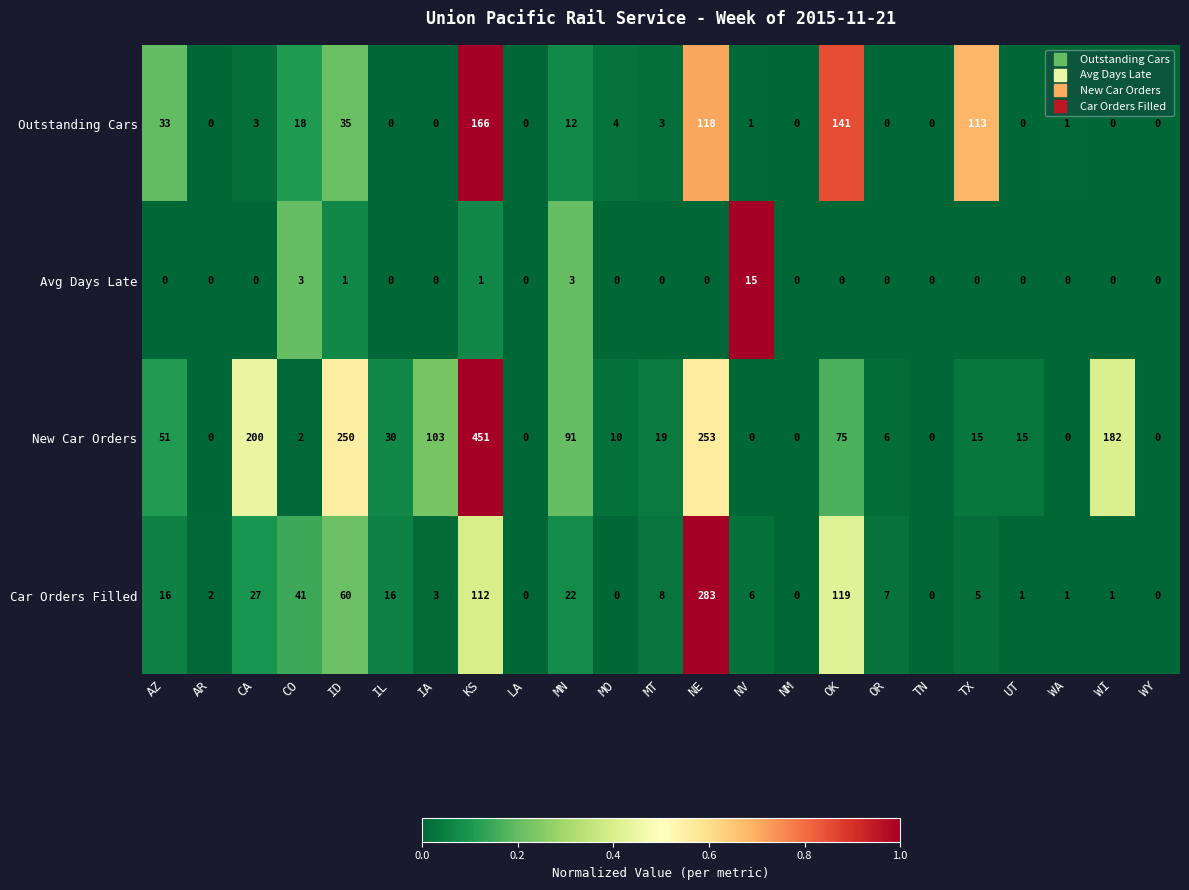

Count the number of data series in this chart.

4